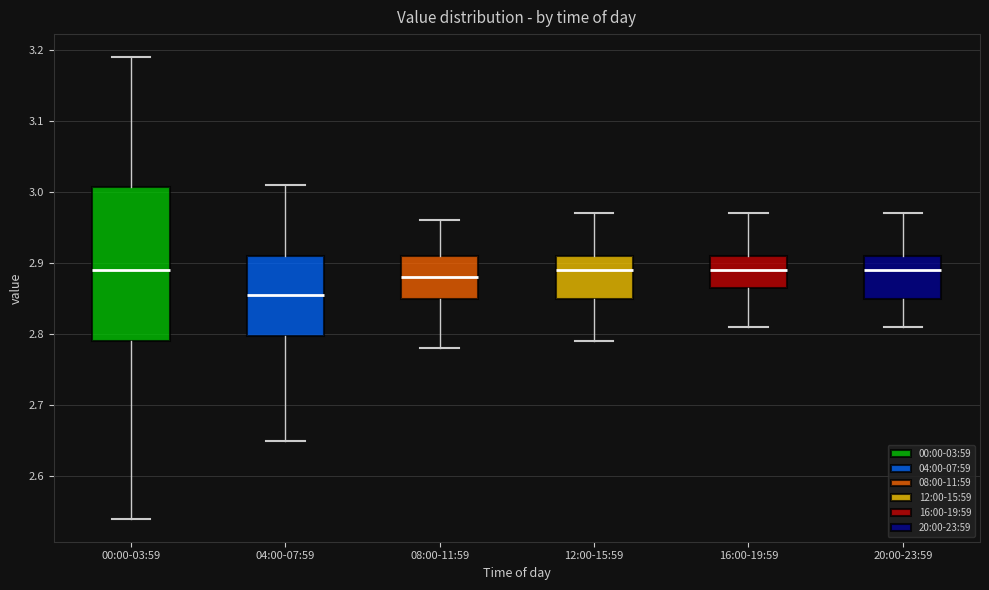

Where does the median line of the box for 08:00-11:59 sit on the y-axis? The values are not printed on the chart, so give them approximately, as read against the axis.

2.88